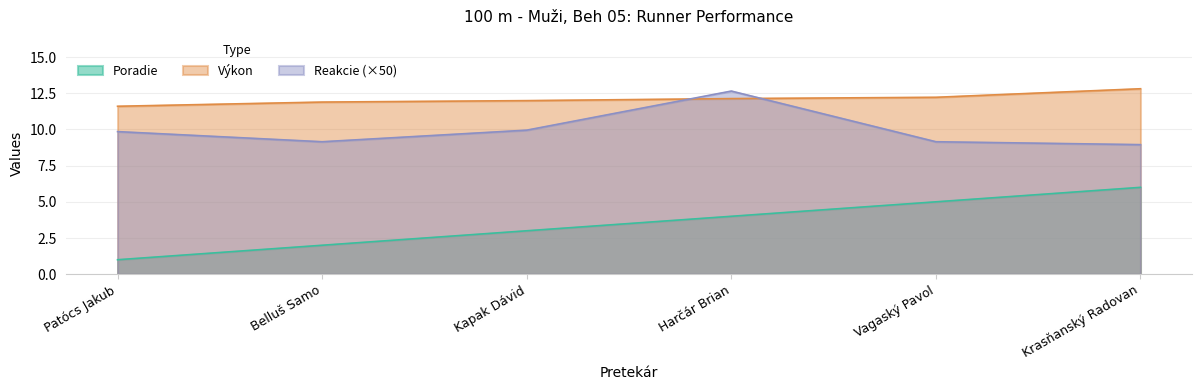

How many Poradie values are between 2 and 5?

4